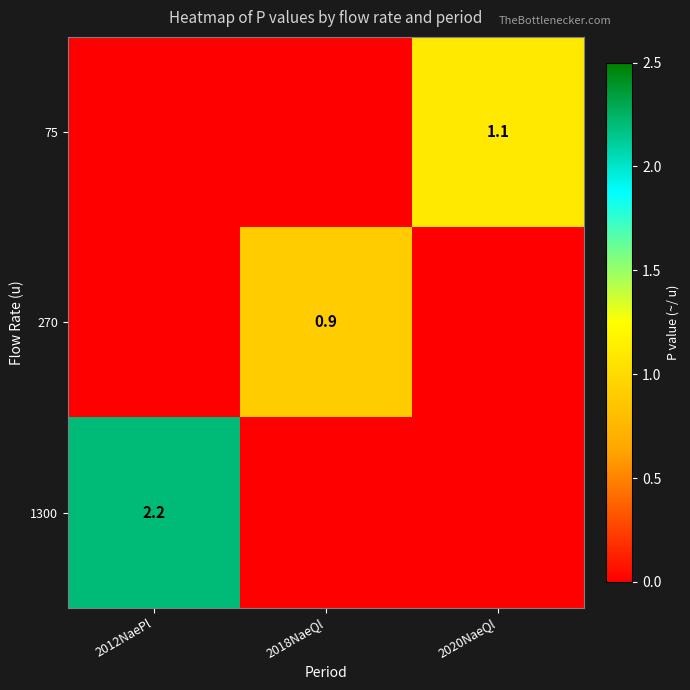

The 75 series shows 1.1 at 2020NaeQl. True or false?

True